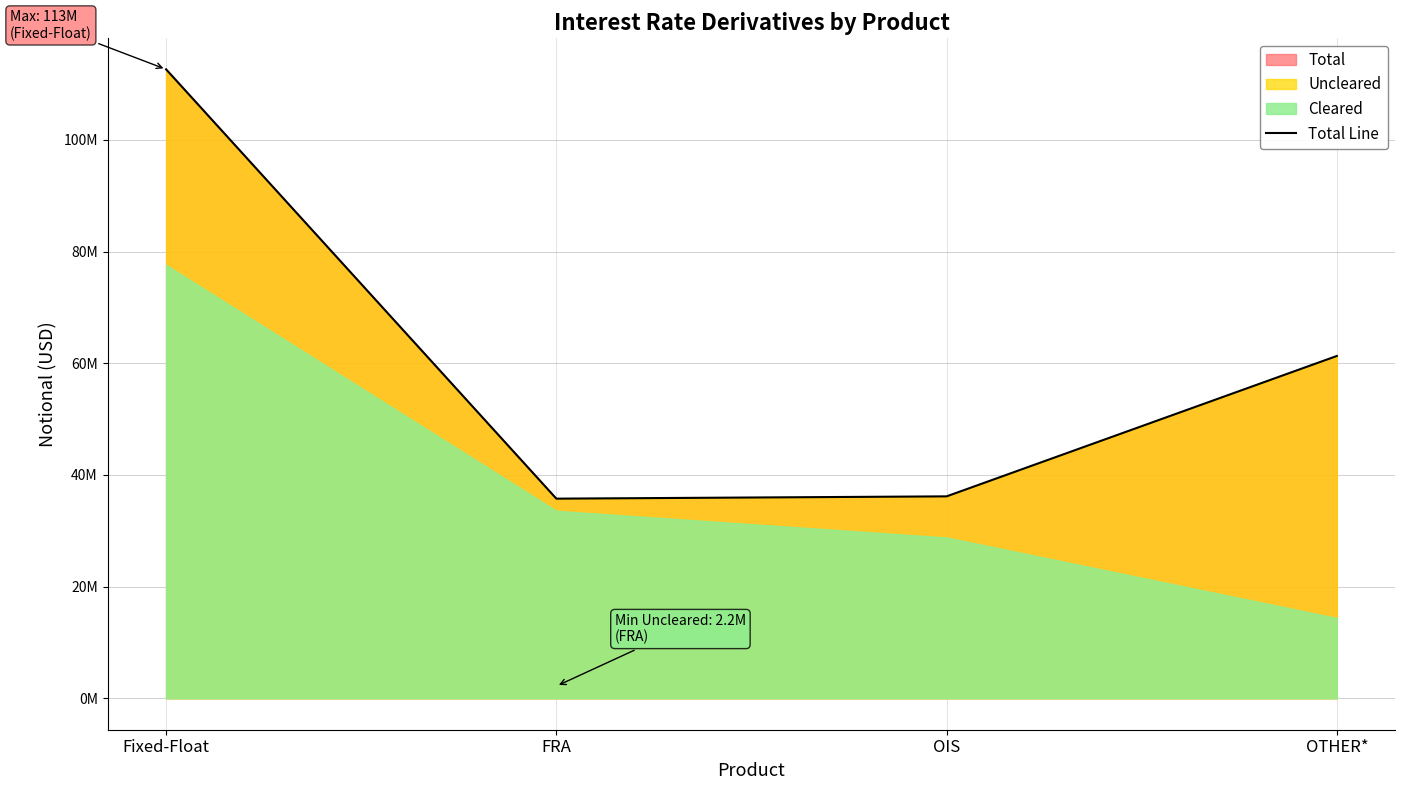

What is the label of the 1st point from the left?

Fixed-Float